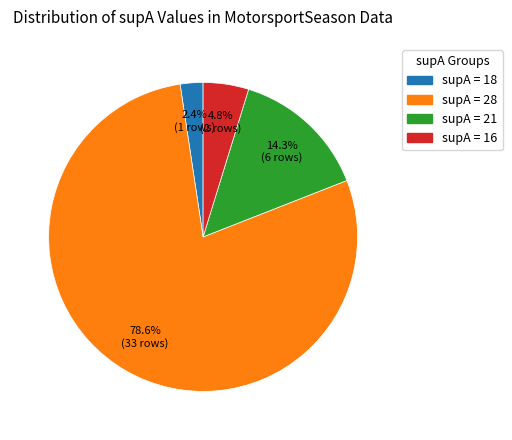

Between supA = 16 and supA = 18, which is larger?

supA = 16